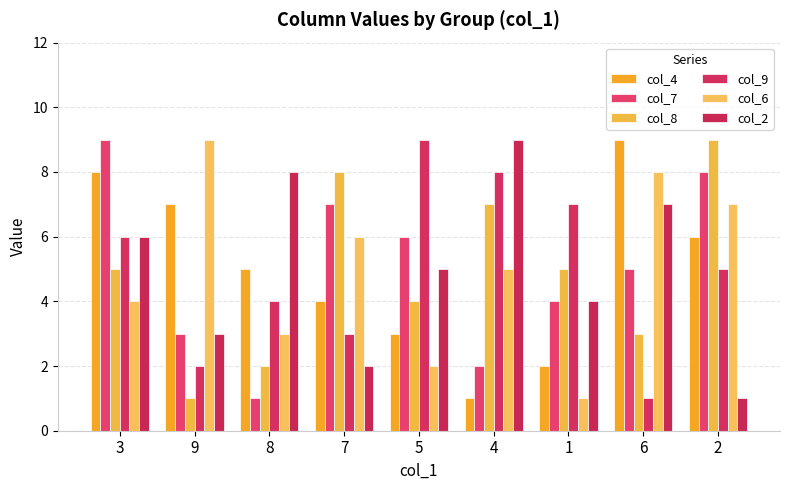

Which series has the widest spread of values?

col_4